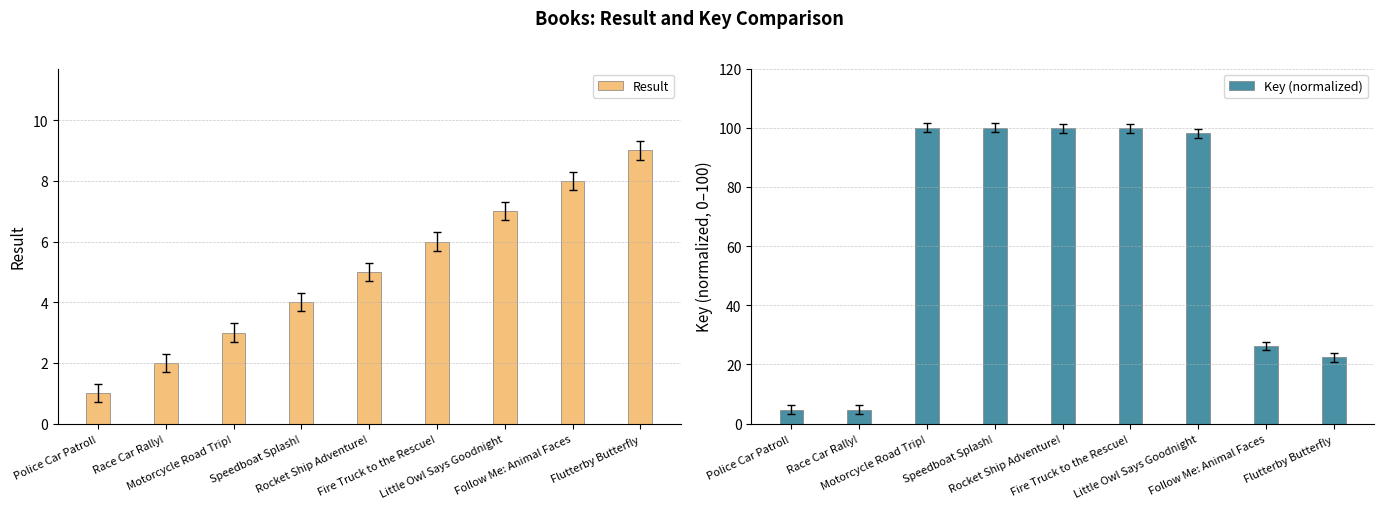

Which series has the largest total across all categories?

Key (normalized)